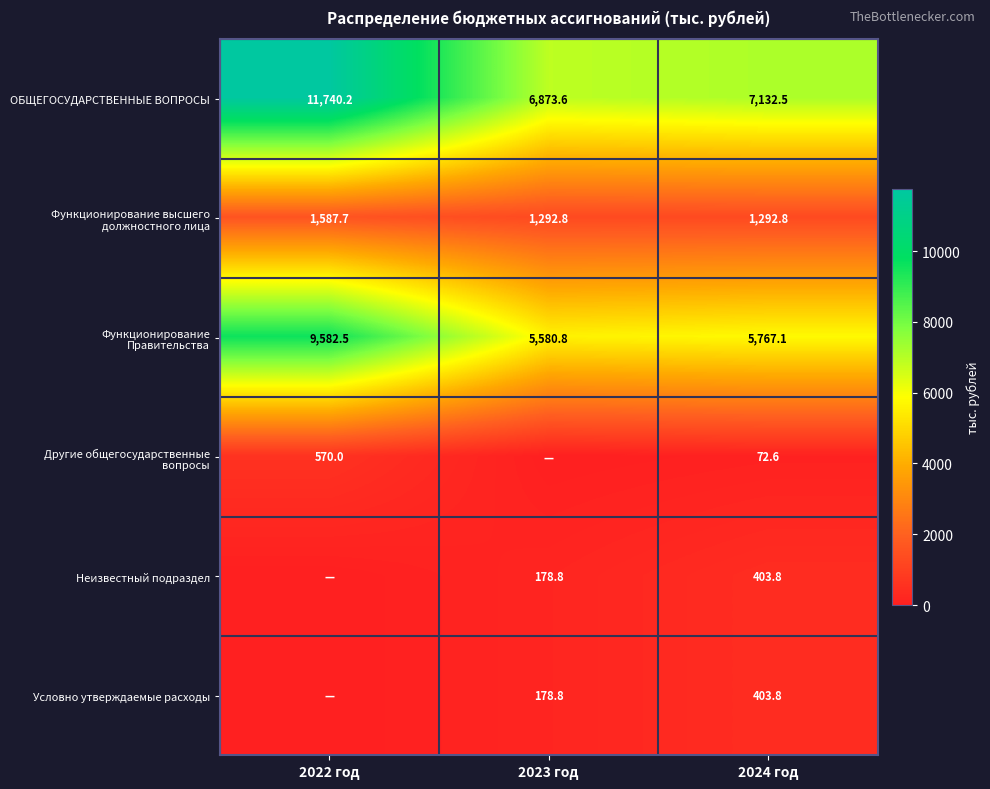

True or false: ОБЩЕГОСУДАРСТВЕННЫЕ ВОПРОСЫ has a value of 6873.6 at 2023 год.

True